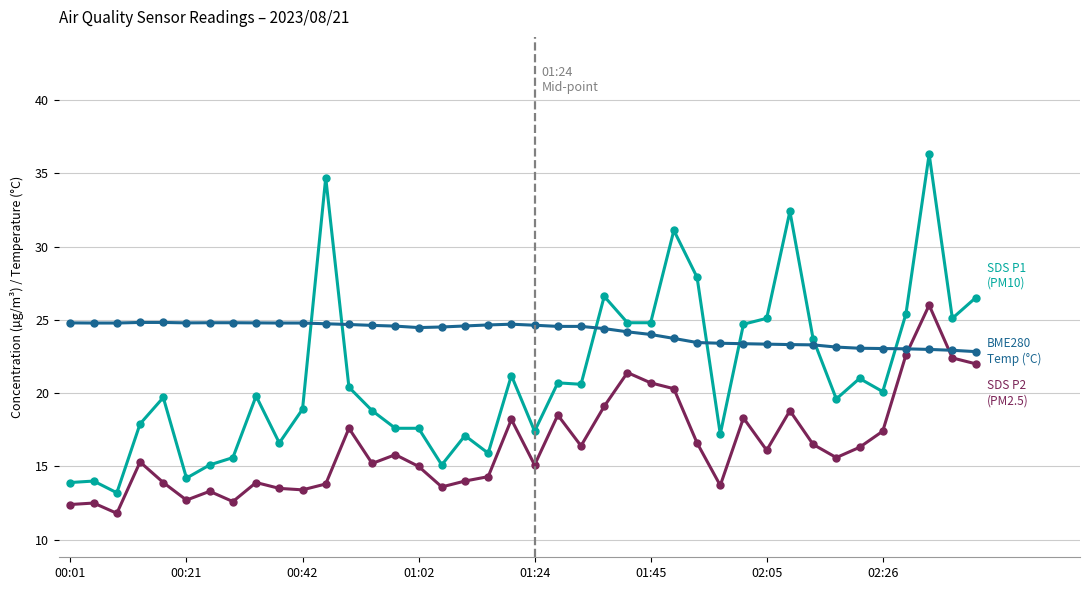

What is the maximum value shown in the chart?

36.3